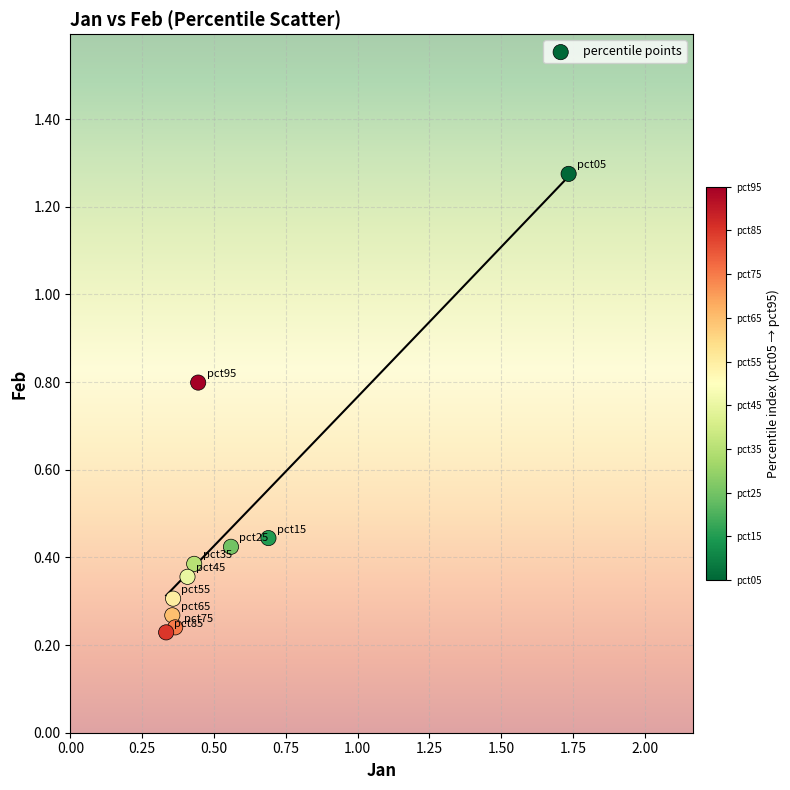

What is the average Y value?

0.5